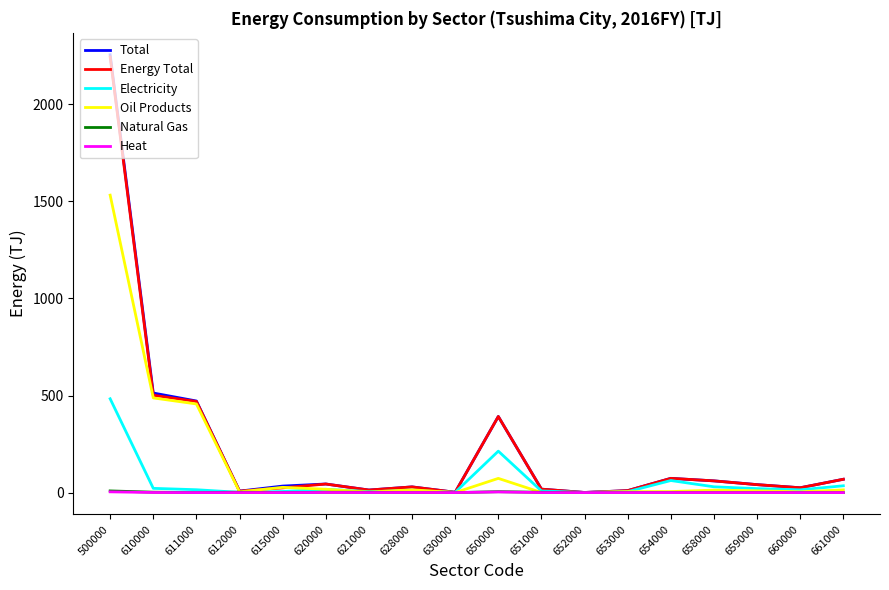

What is the difference between the highest and lowest values at 659000?

41.0